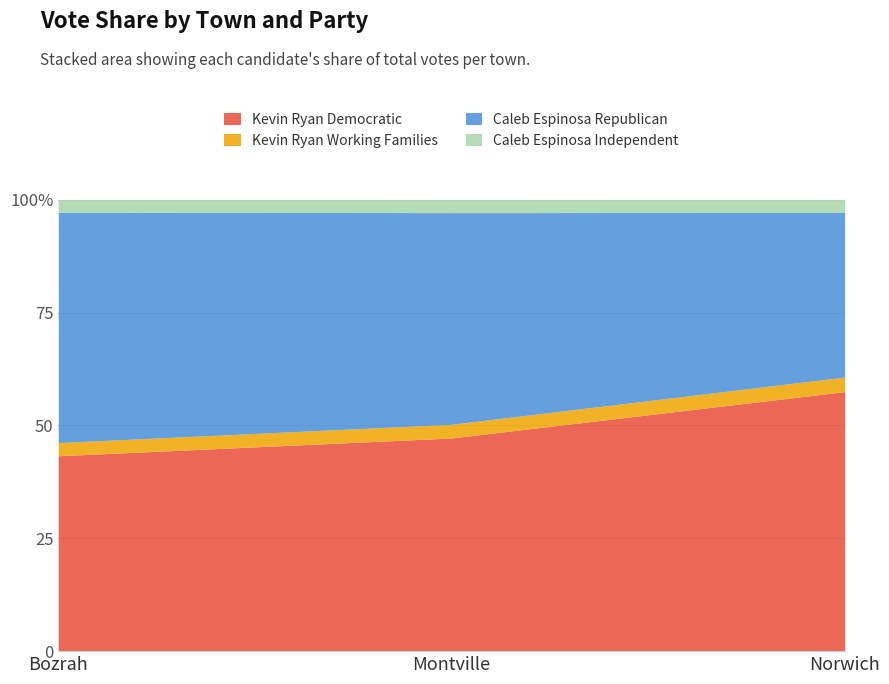

Between Montville and Norwich, which series saw the biggest shift?

Kevin Ryan Democratic